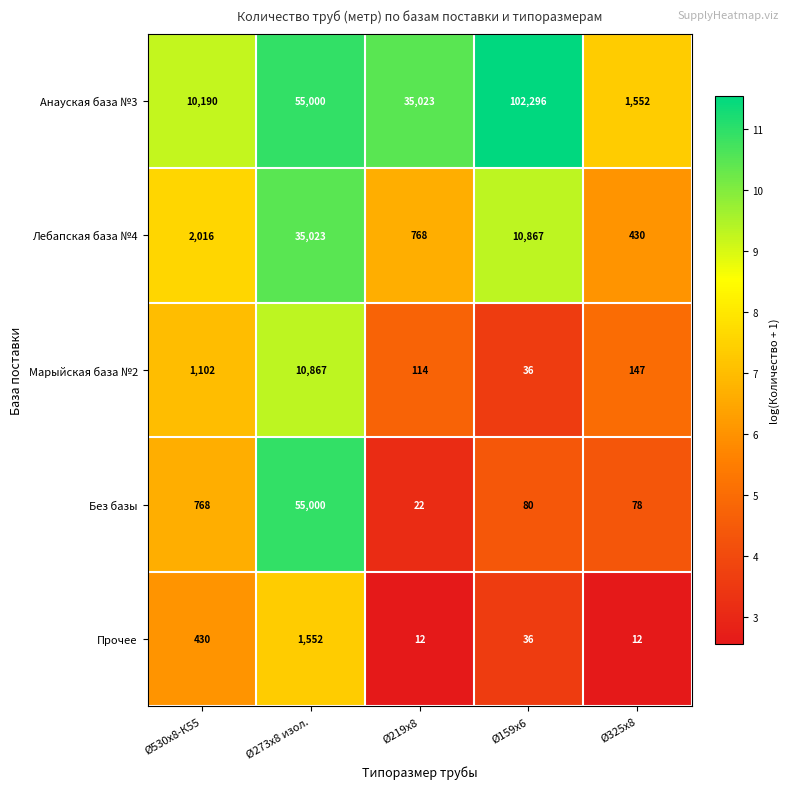

What is the approximate value of Лебапская база №4 at Ø159x6?

10867